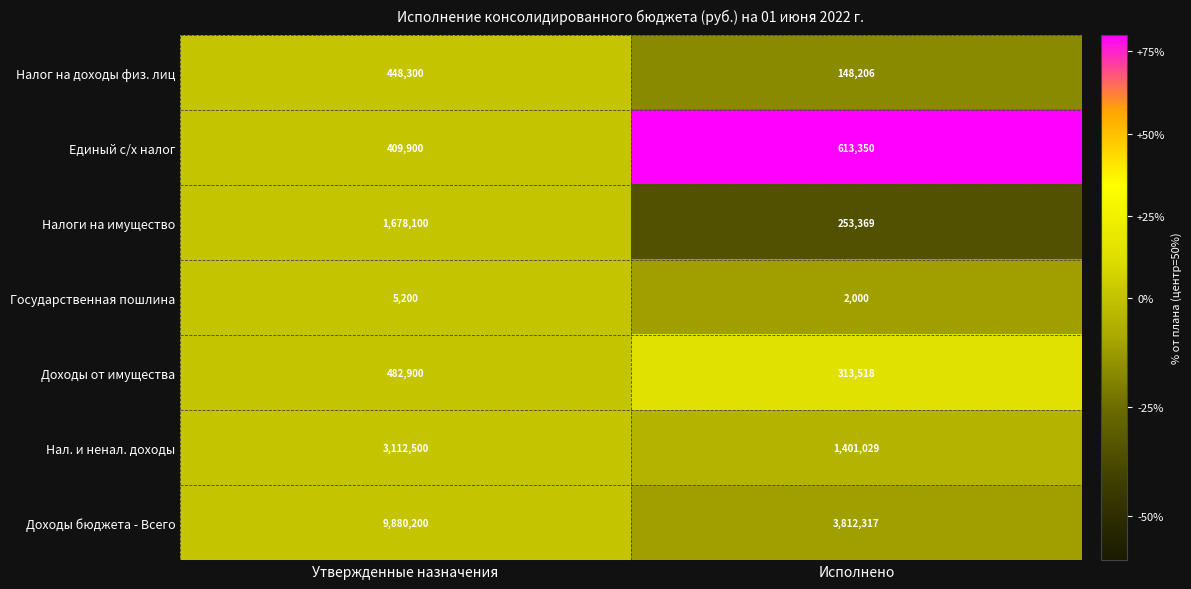

True or false: Налоги на имущество has a value of 2996501 at Утвержденные назначения.

False